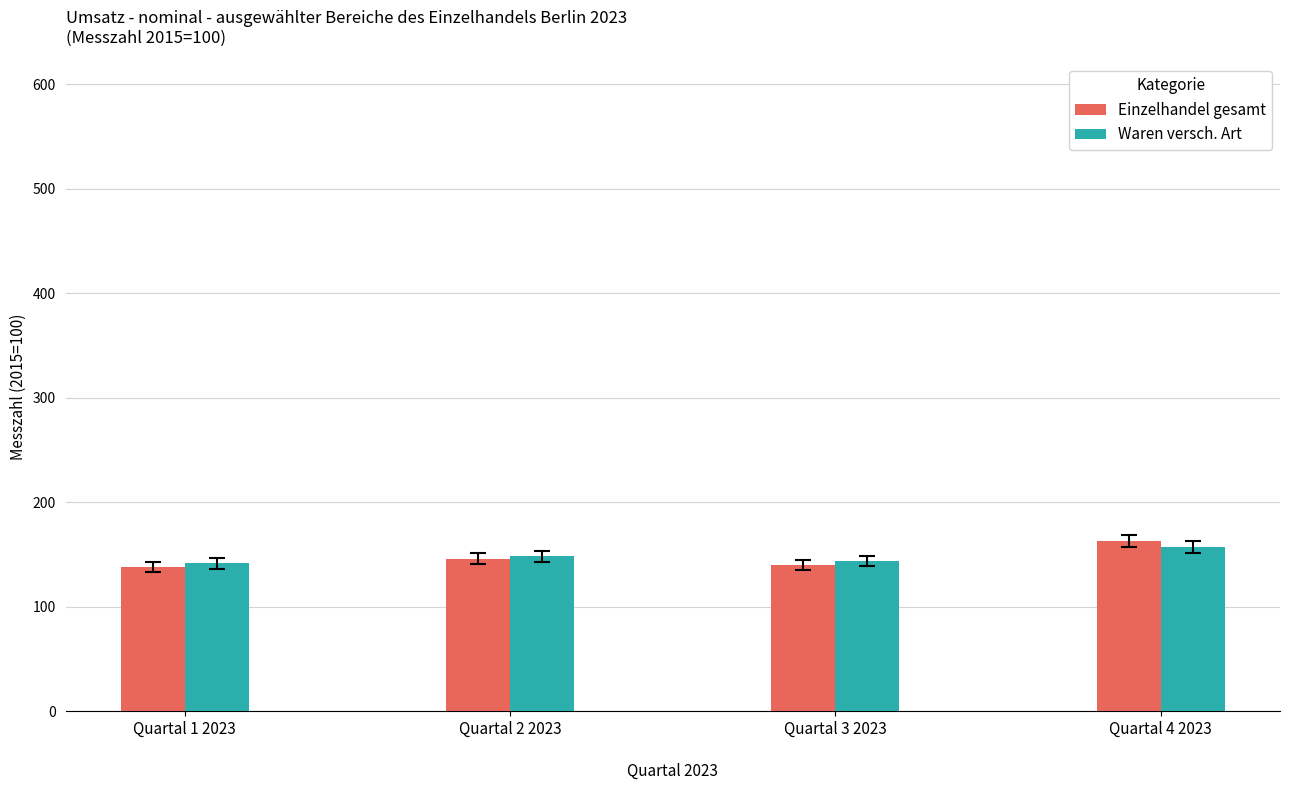

What is the label of the 3rd bar from the left?

Quartal 3 2023
